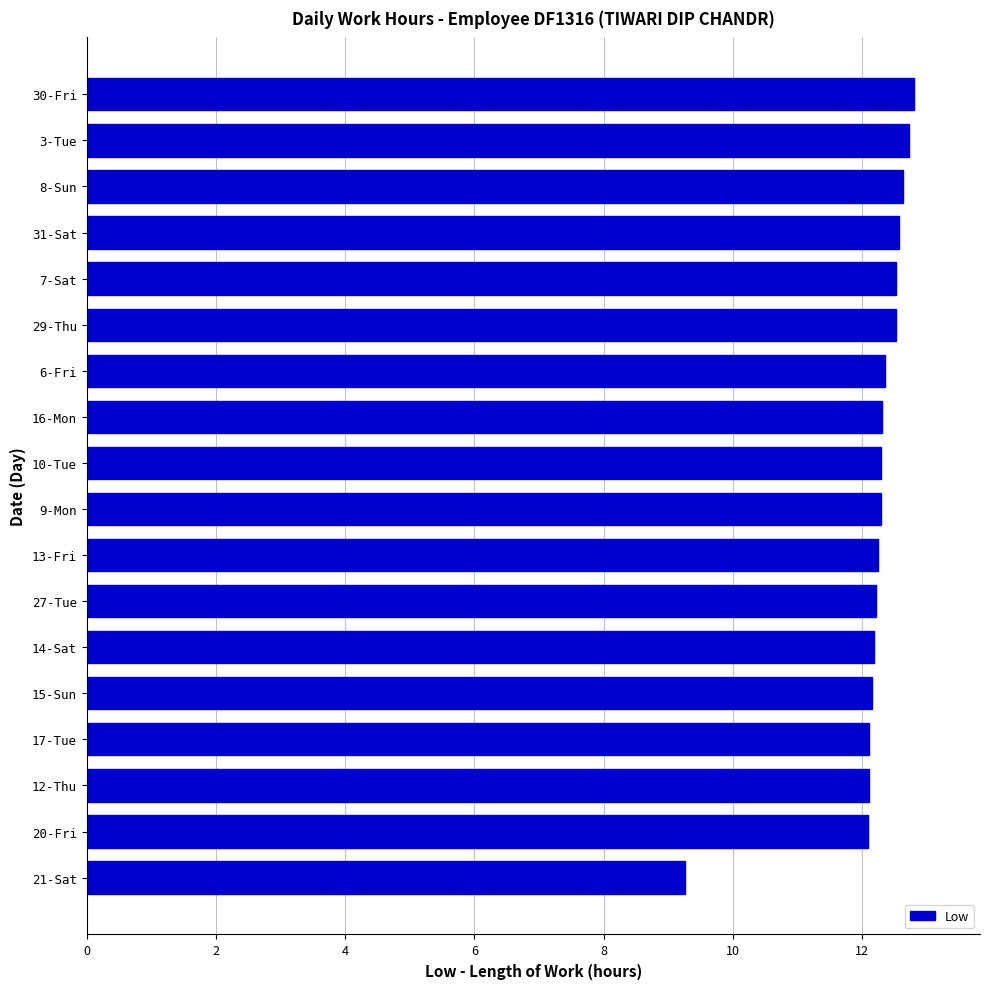

What is the sum of the values at 30-Fri and 29-Thu?

25.3